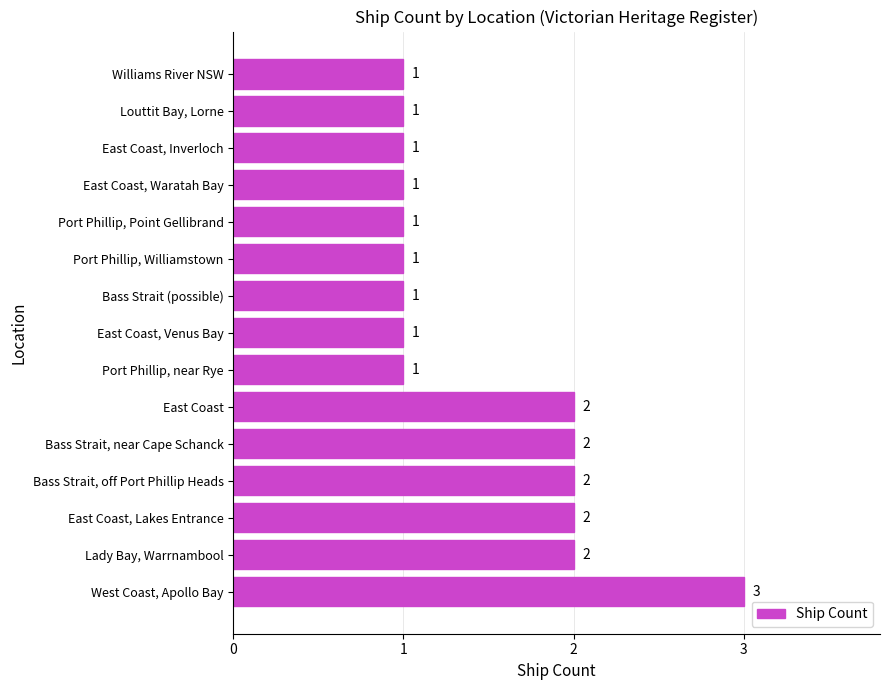

What is the sum of the values at East Coast and East Coast, Venus Bay?

3